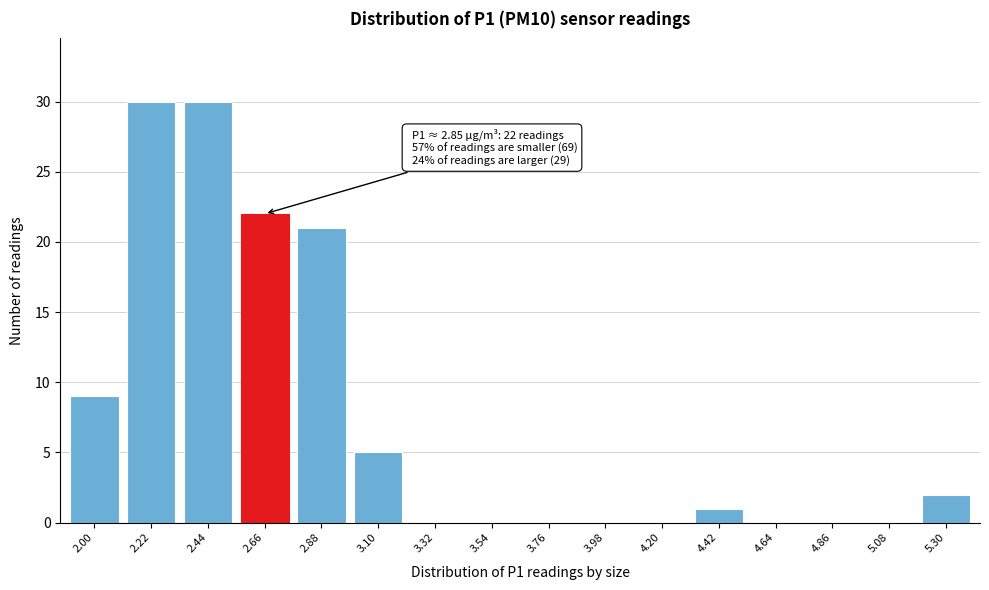

Reading left to right, extract all data points from this chart.

2.00=9	2.22=30	2.44=30	2.66=22	2.88=21	3.10=5	3.32=0	3.54=0	3.76=0	3.98=0	4.20=0	4.42=1	4.64=0	4.86=0	5.08=0	5.30=2